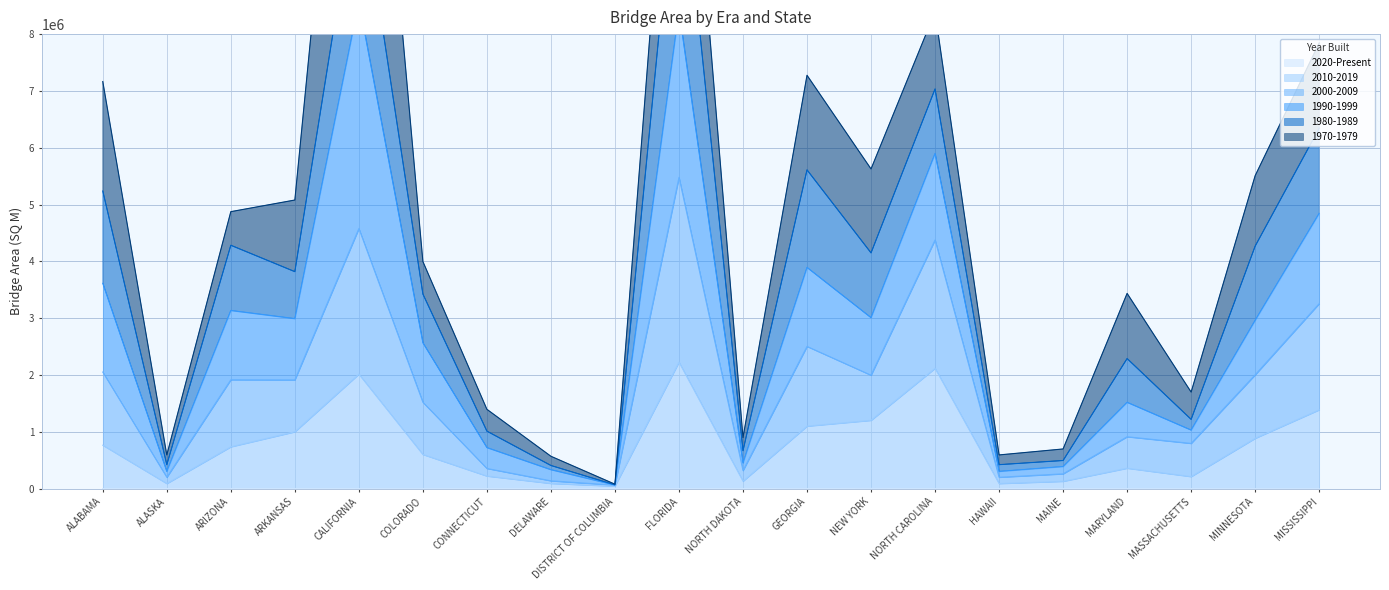

Does the chart have visible grid lines?

Yes